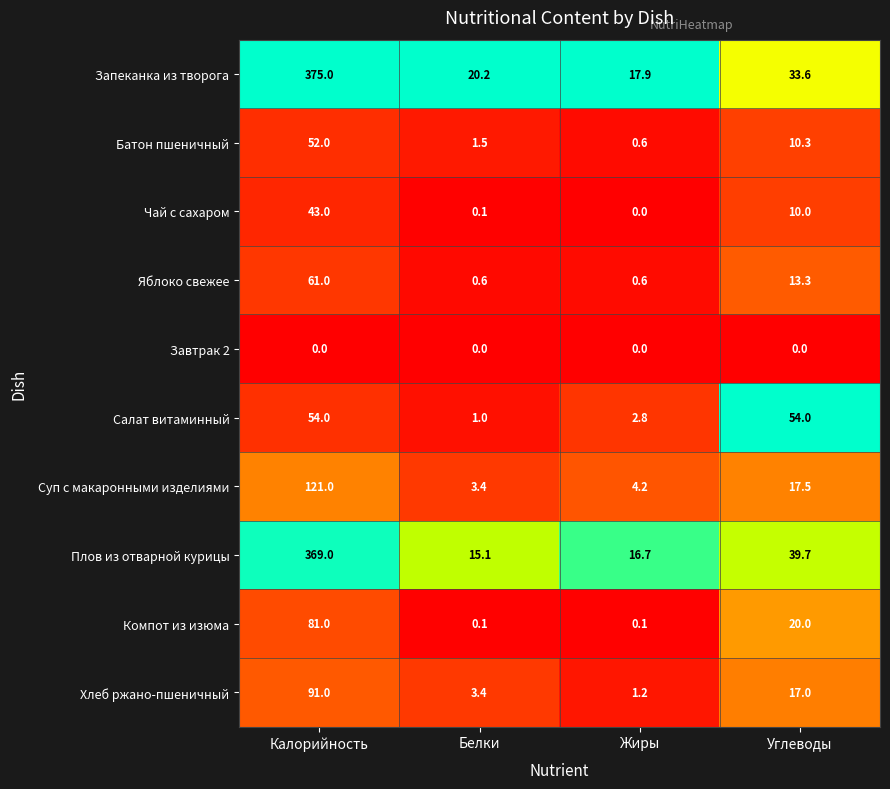

Is it true that Завтрак 2 equals 0.0 at Жиры?

True